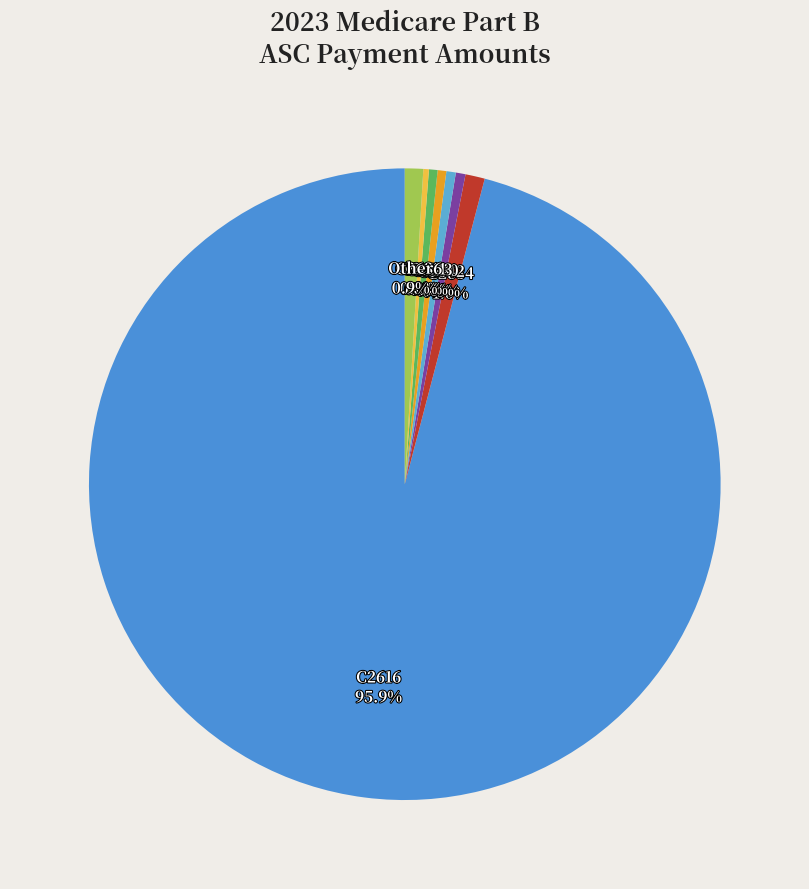

Combined, what portion of the pie is C2642 and C2640?

1.0%